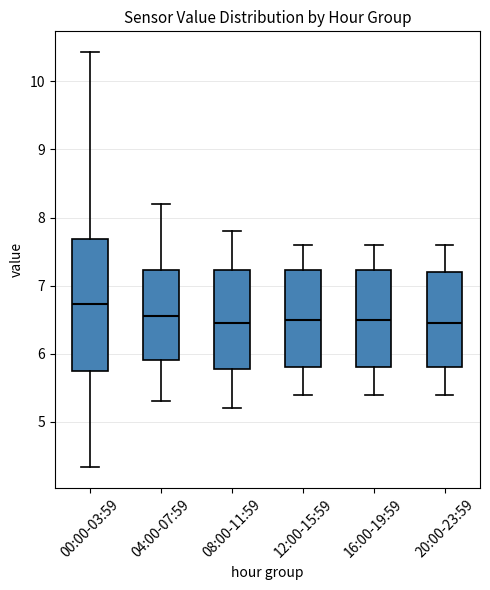

Where is the lower edge of the box for 16:00-19:59 on the y-axis? The values are not printed on the chart, so give them approximately, as read against the axis.

5.8